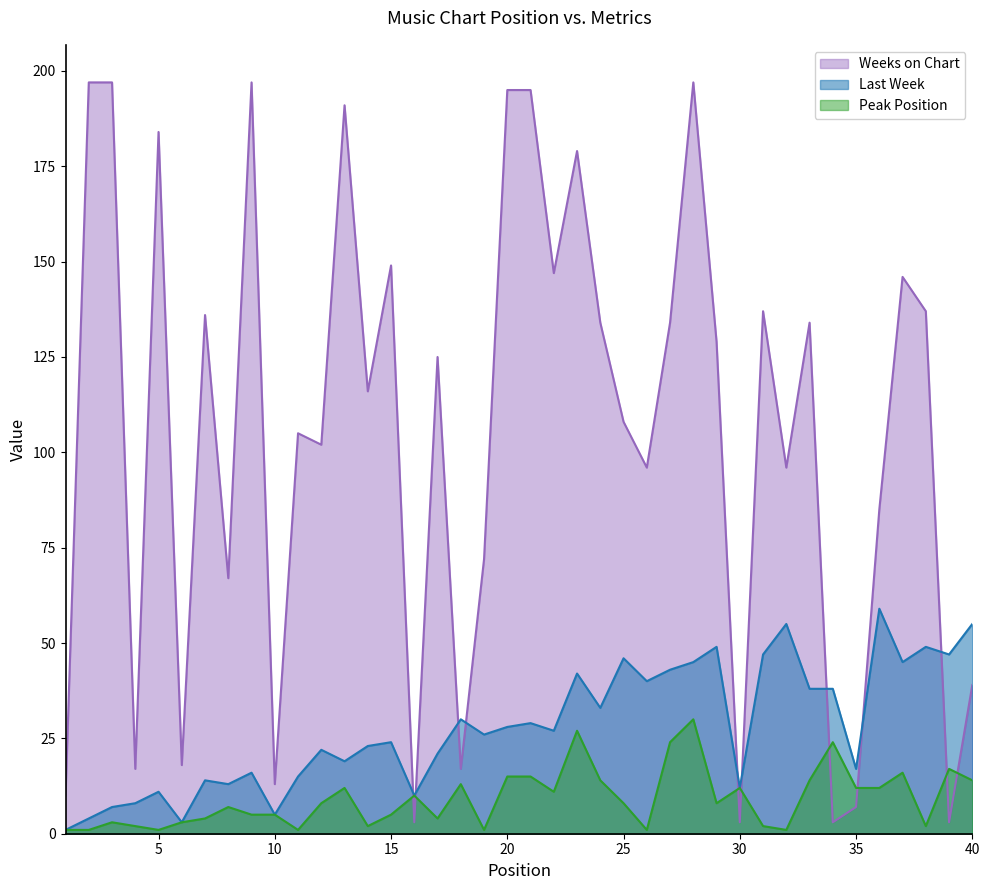

How many interior local peaks does the Last Week series have?

13